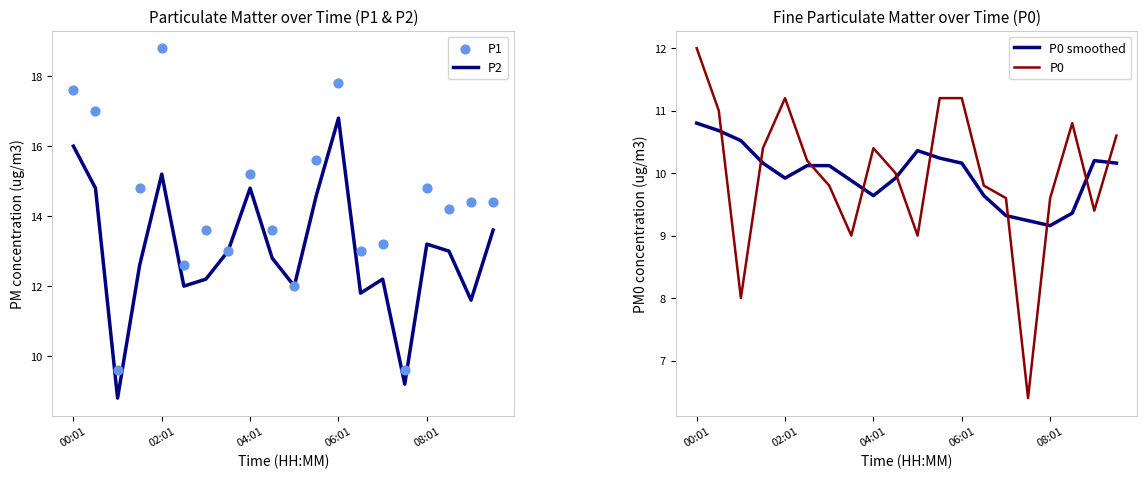

Which series contains the lowest Y value?

P0